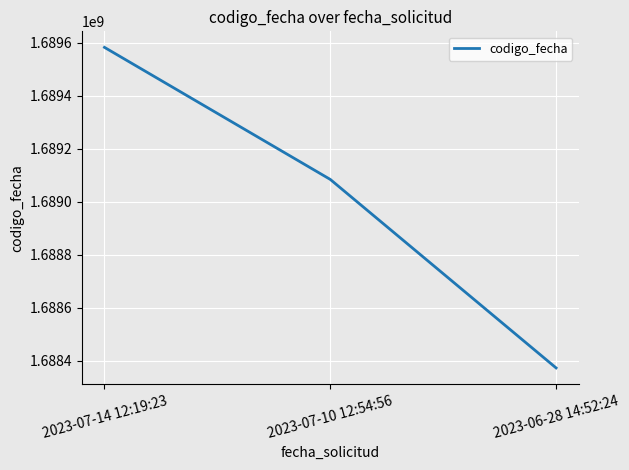

What is the ratio of the value at 2023-07-14 12:19:23 to the value at 2023-07-10 12:54:56?

1.0